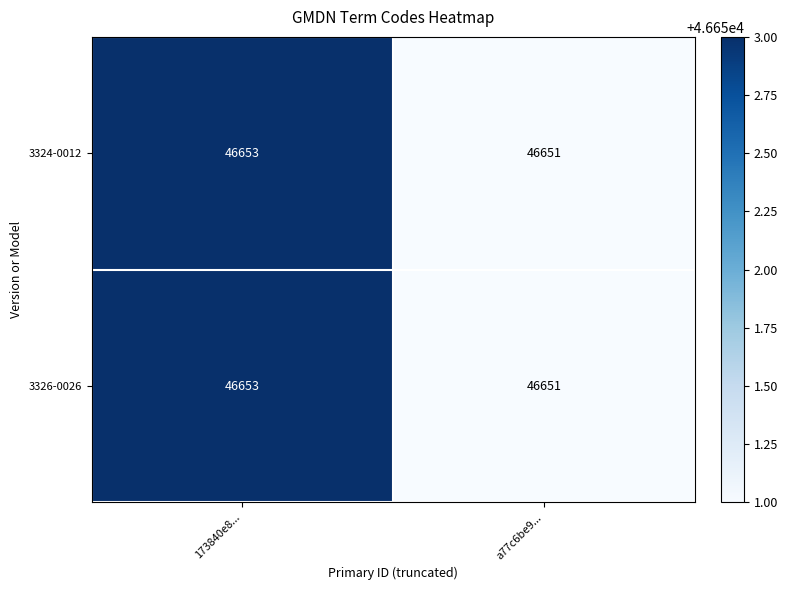

What value does the 3324-0012 series have at 173840e8...?

46653